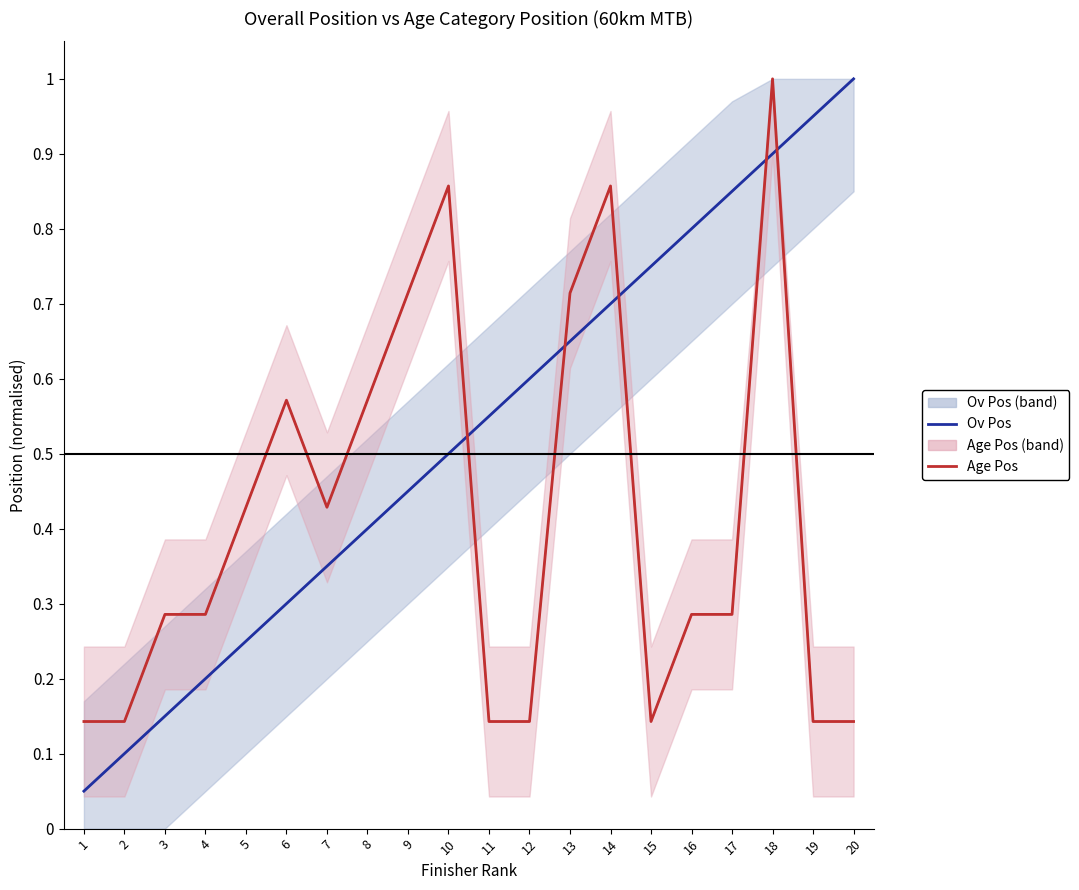

At which category does Age Pos reach its first local peak?

6